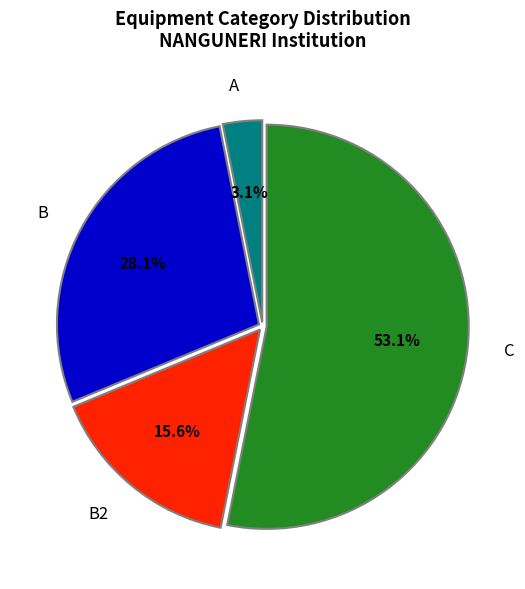

Is C the majority of the pie?

Yes